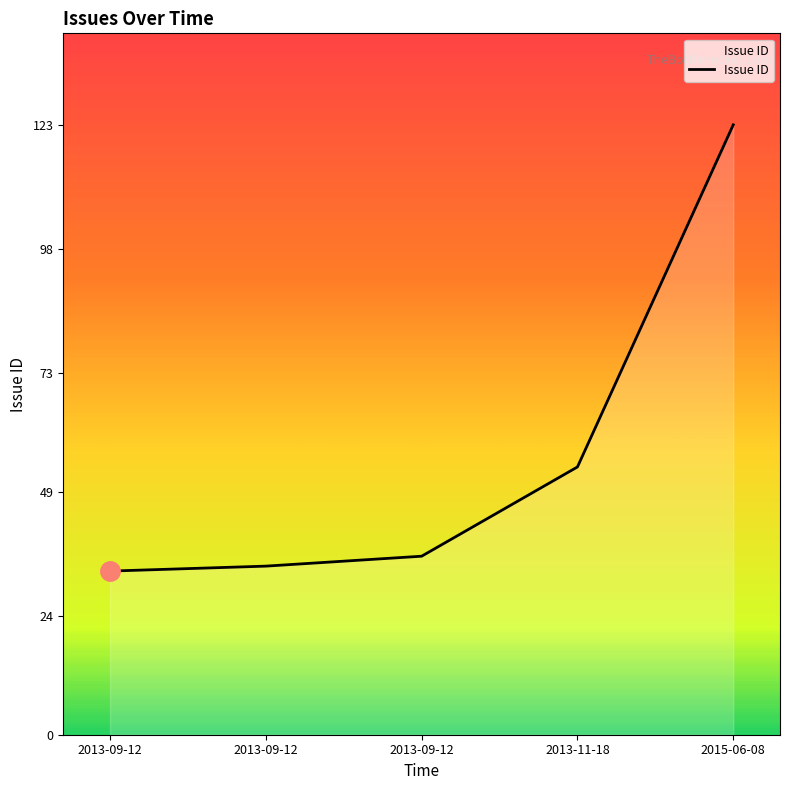

How many lines are shown in the chart?

1